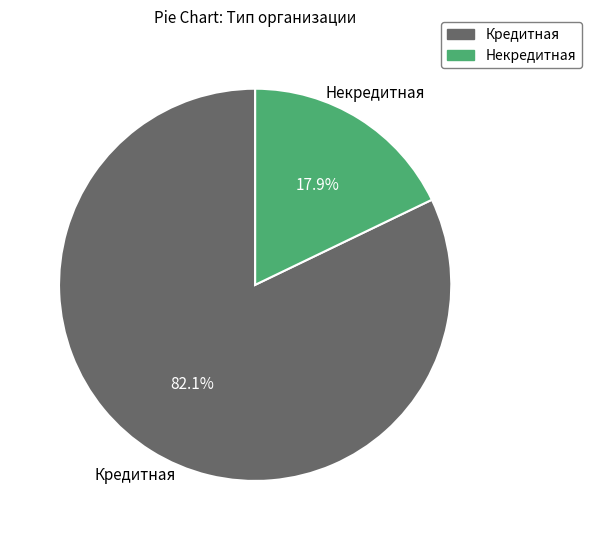

What is the majority slice?

Кредитная